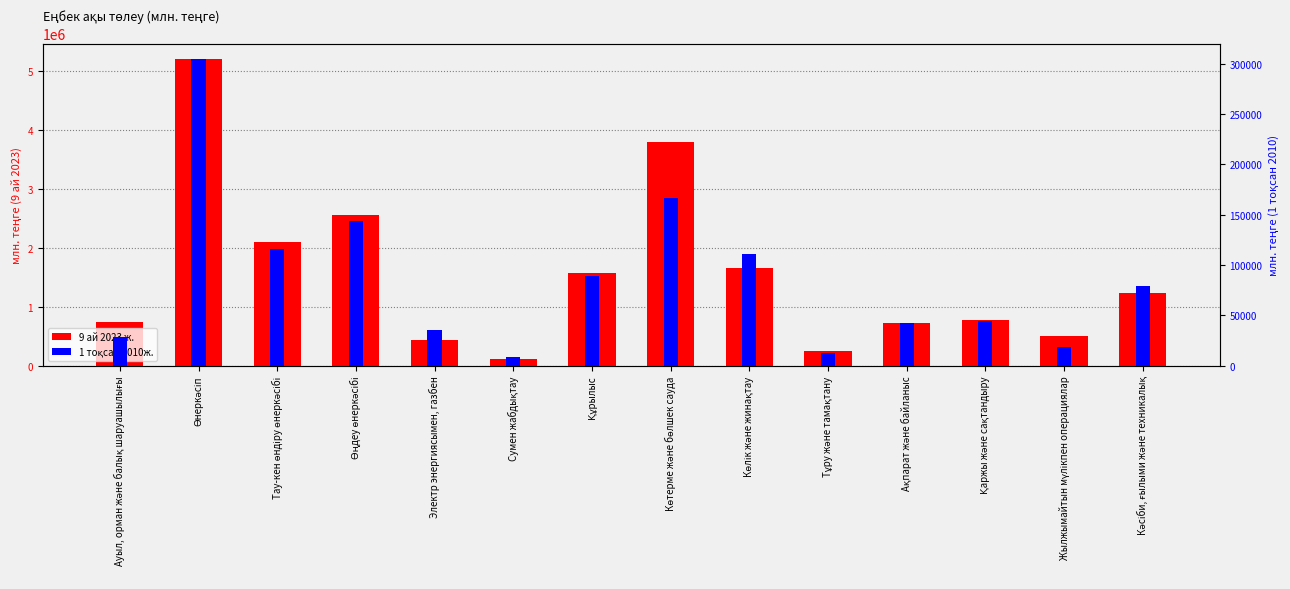

Rank the series by their maximum value, from lowest to highest.

1 тоқсан 2010ж., 9 ай 2023 ж.